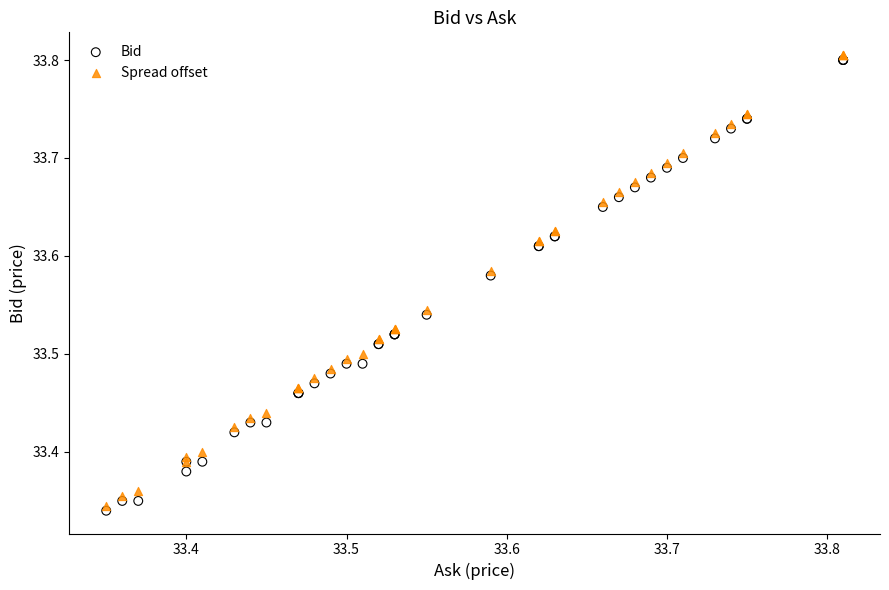

What are all the series names shown in the legend?

Bid, Spread offset